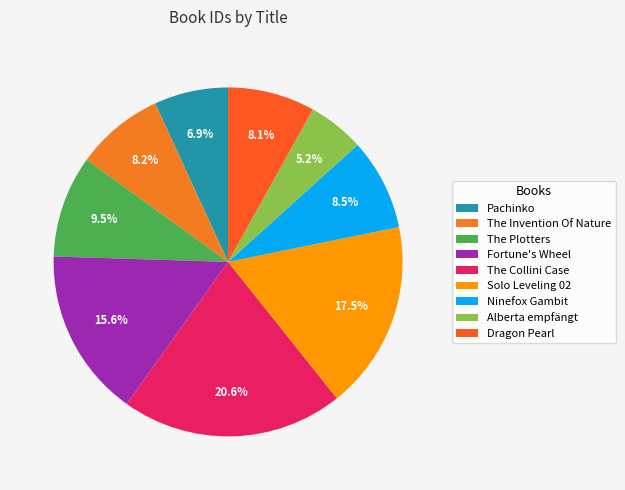

Which slice is the largest?

The Collini Case